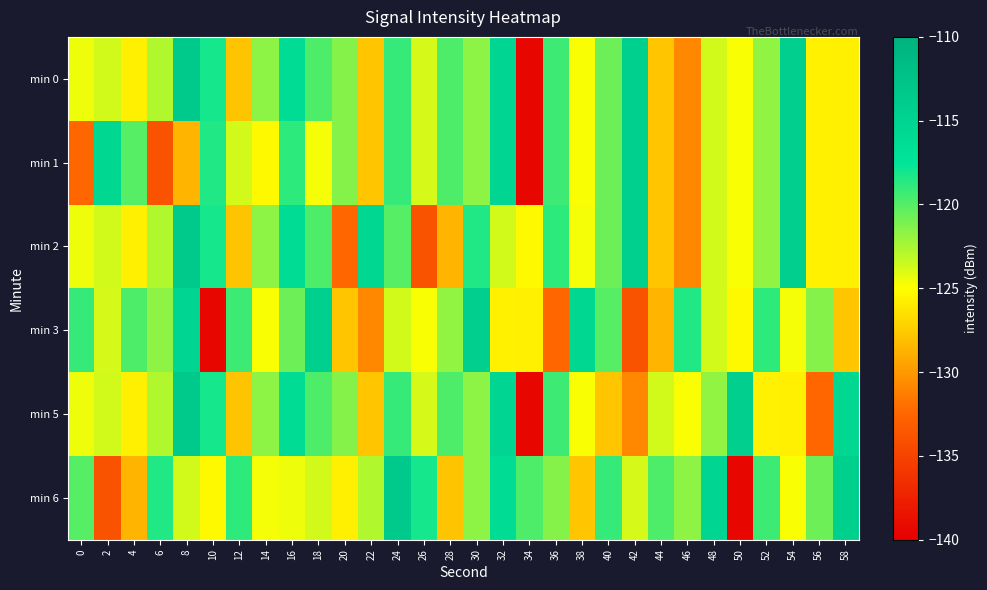

At which category does the chart reach its peak across all series?

8